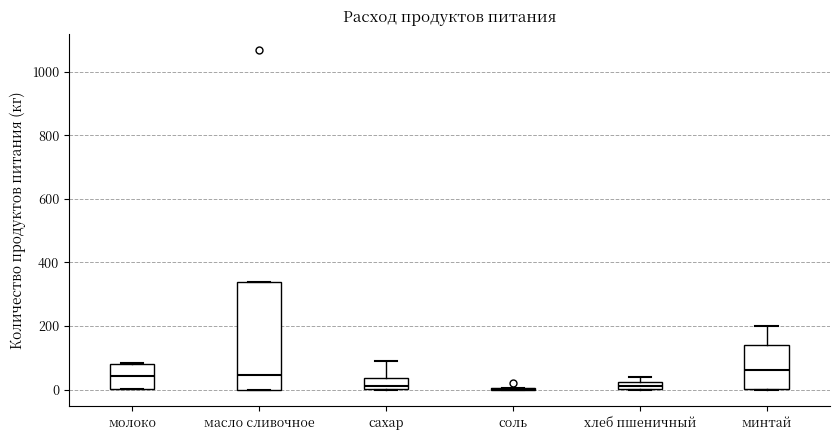

Where is the upper edge of the box for хлеб пшеничный on the y-axis? The values are not printed on the chart, so give them approximately, as read against the axis.

20